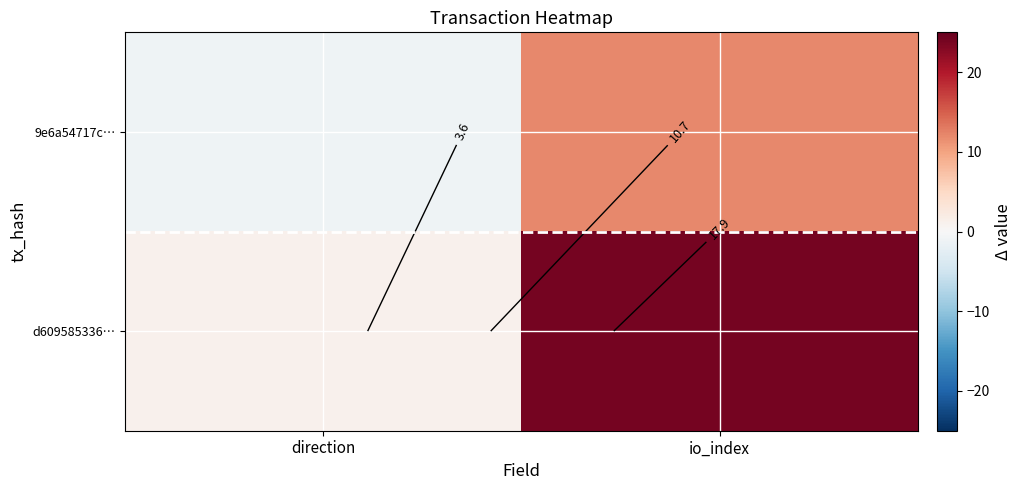

Is the value of 9e6a54717c… at direction greater than the value of d609585336… at io_index?

No